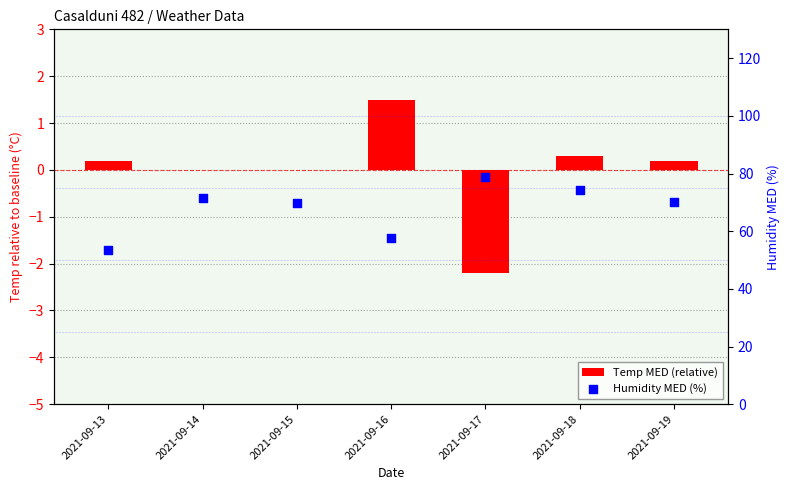

What is the total value across all series at 2021-09-16?

59.3